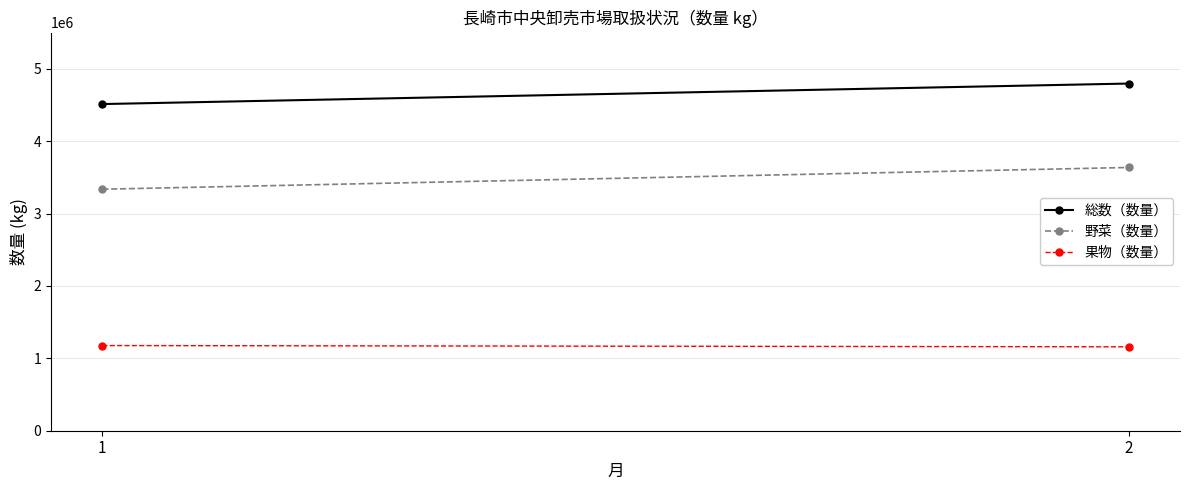

Which category has the lowest value across all series?

2